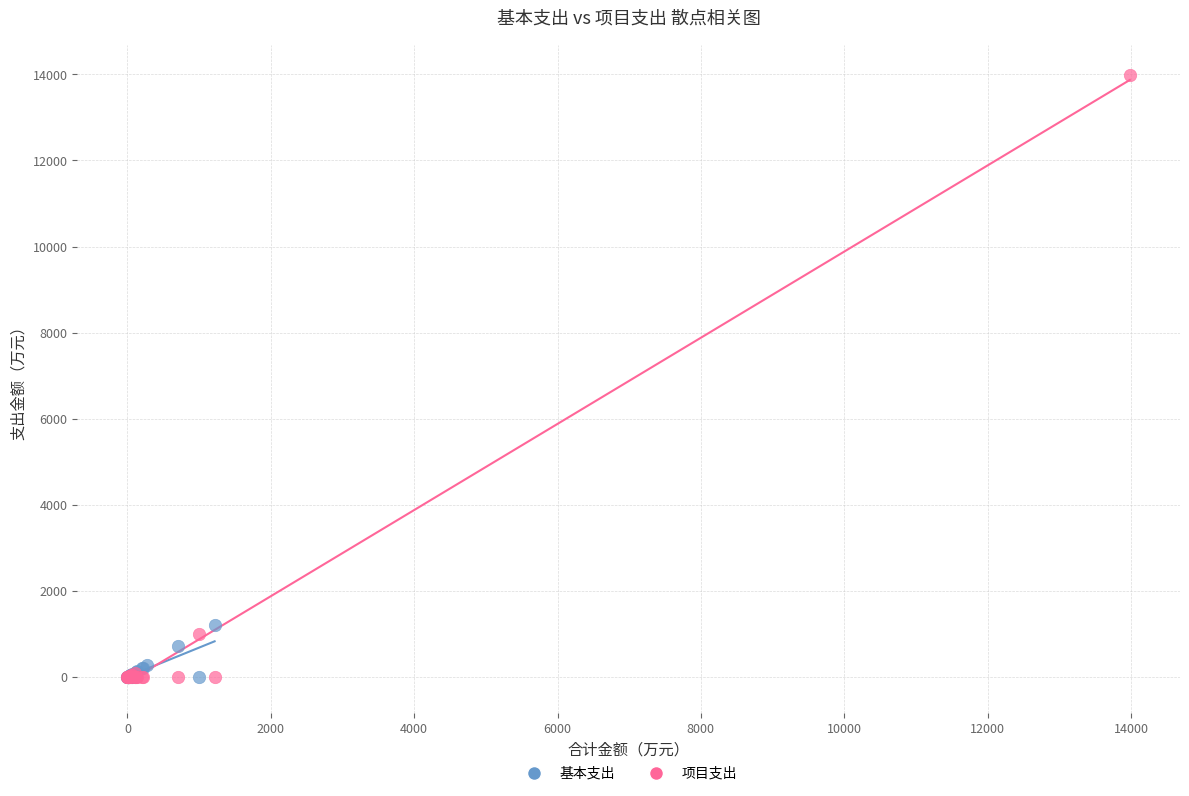

Which series reaches the maximum Y coordinate?

项目支出